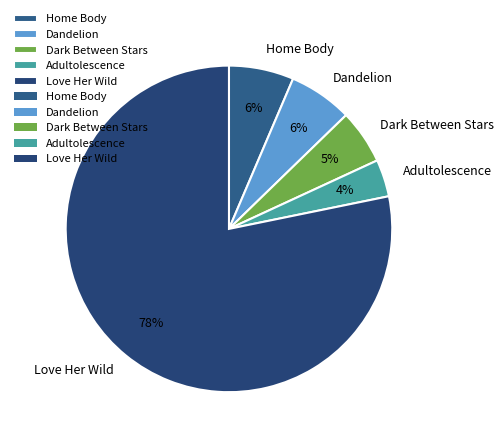

To the nearest percent, what is the difference between the largest and smallest slice percentages?

75%